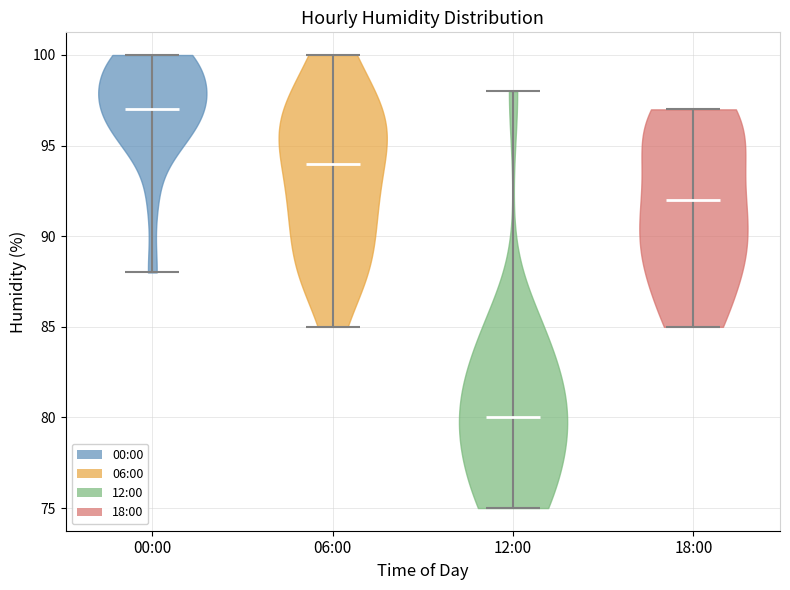

Which violin has the highest median line?

00:00